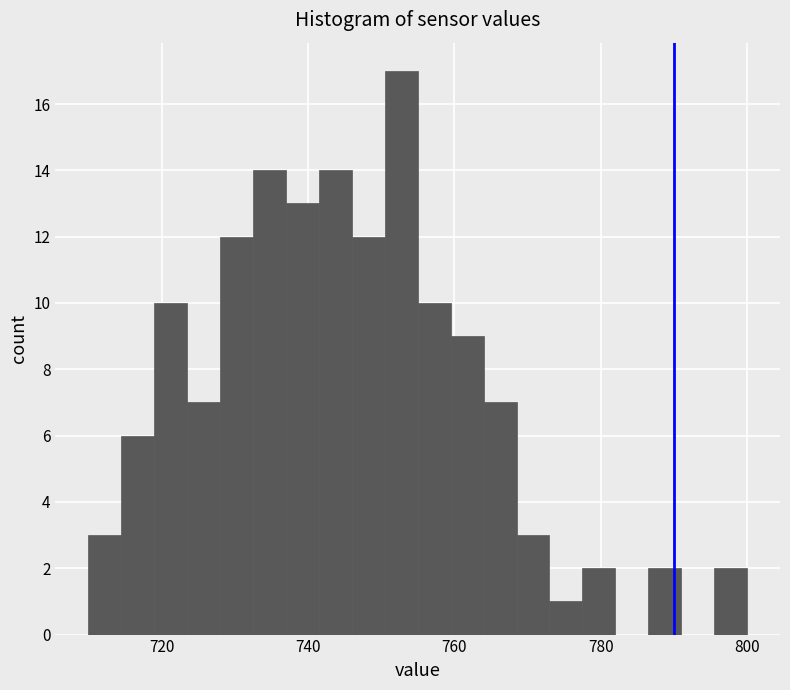

Read against the x-axis, roughly where is the centre of the tallest bar?

752